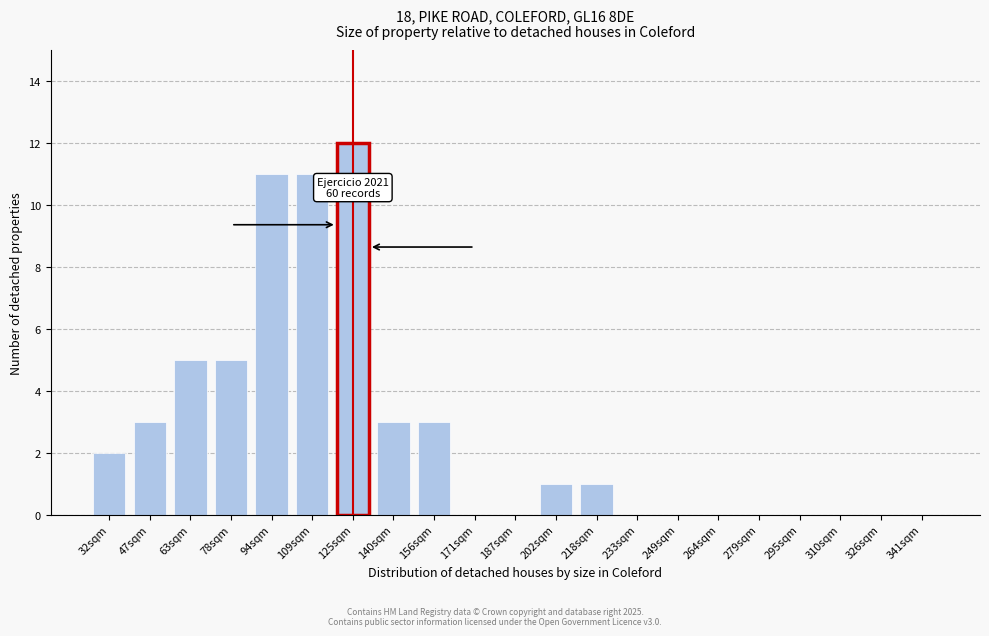

Reading left to right, list all the values displayed in this chart.

32sqm=2	47sqm=3	63sqm=5	78sqm=5	94sqm=11	109sqm=11	125sqm=12	140sqm=3	156sqm=3	171sqm=0	187sqm=0	202sqm=1	218sqm=1	233sqm=0	249sqm=0	264sqm=0	279sqm=0	295sqm=0	310sqm=0	326sqm=0	341sqm=0